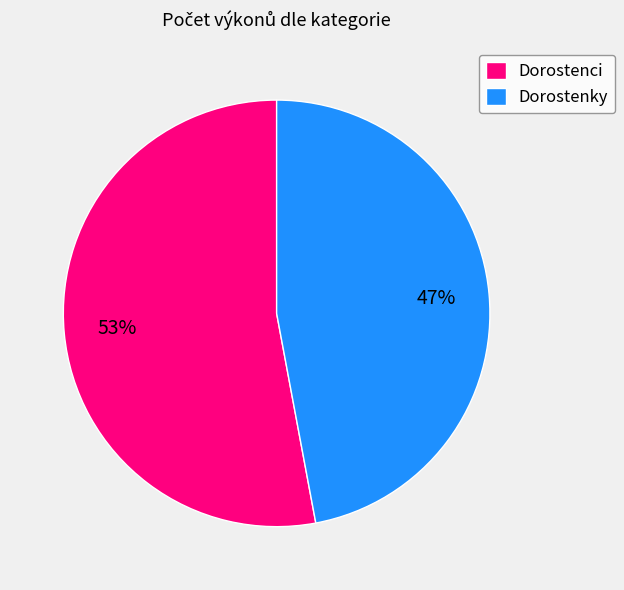

Which slice represents more than half of the pie?

Dorostenci